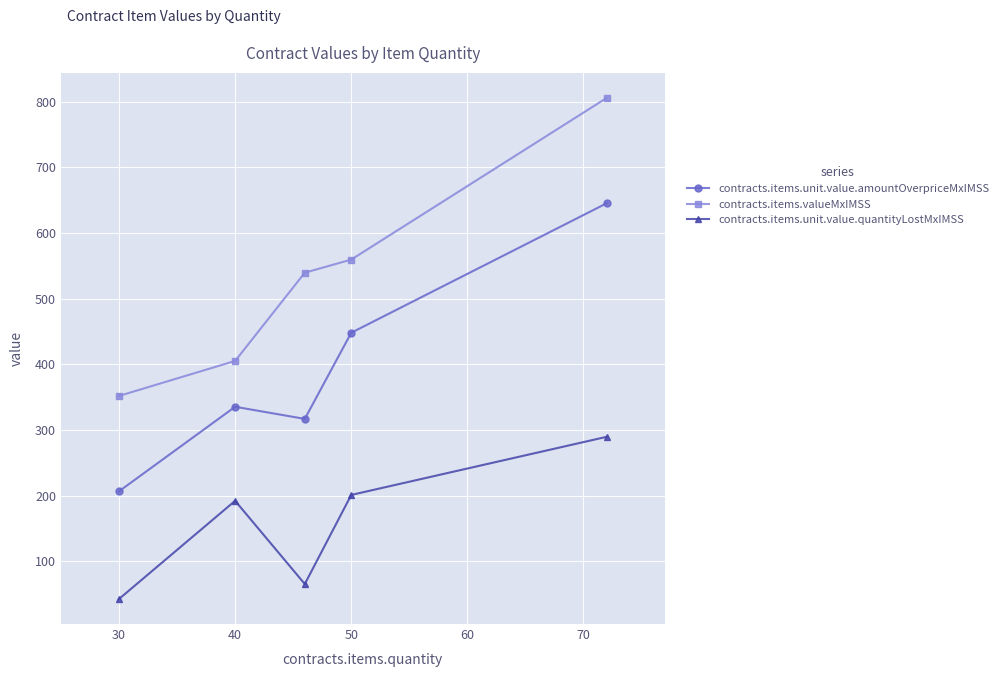

List the series in order of their overall mean, highest first.

contracts.items.valueMxIMSS, contracts.items.unit.value.amountOverpriceMxIMSS, contracts.items.unit.value.quantityLostMxIMSS